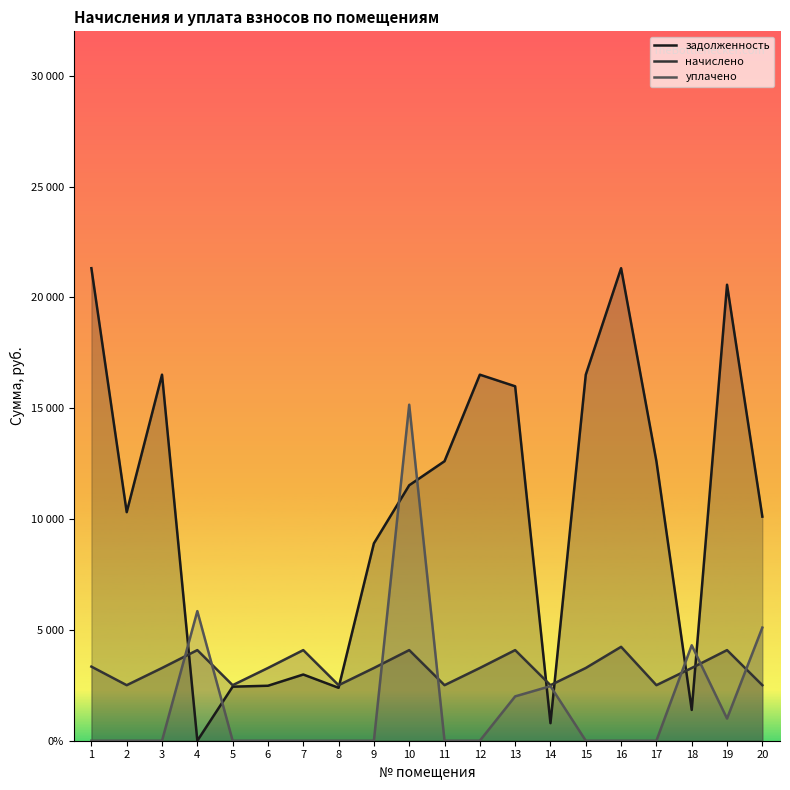

At 11, list the series in order from largest to smallest.

задолженность, начислено, уплачено